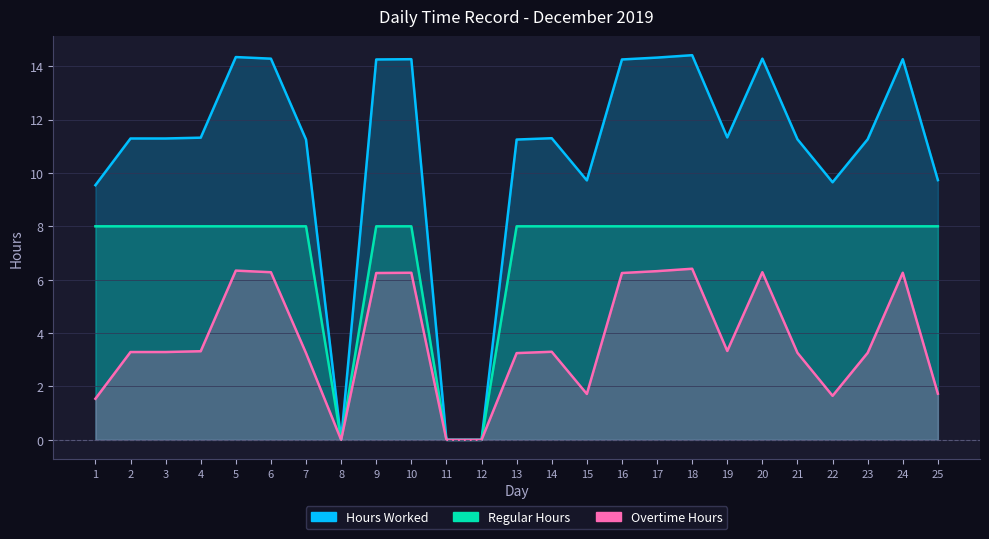

What are all the series names shown in the legend?

Hours Worked, Regular Hours, Overtime Hours